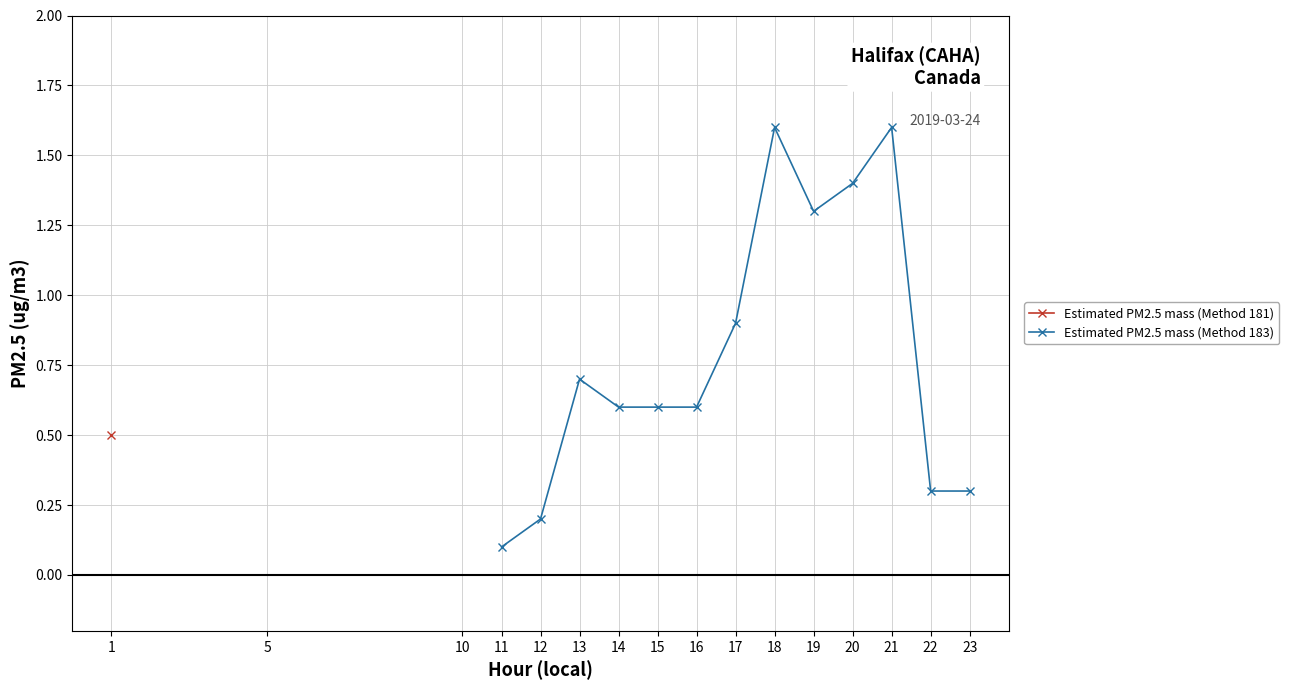

Count the number of categories in the chart.

13